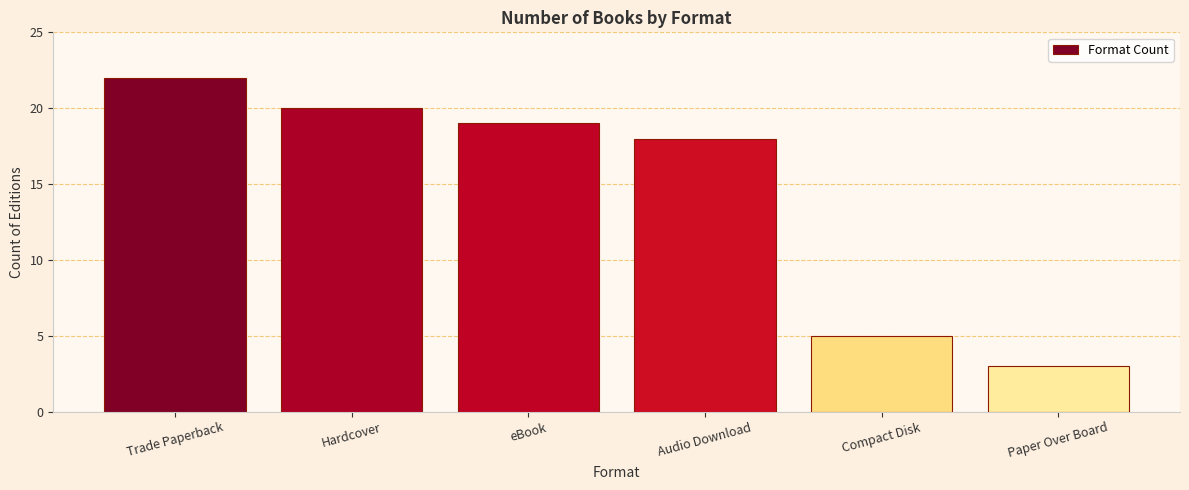

Rank the categories by value from highest to lowest.

Trade Paperback, Hardcover, eBook, Audio Download, Compact Disk, Paper Over Board